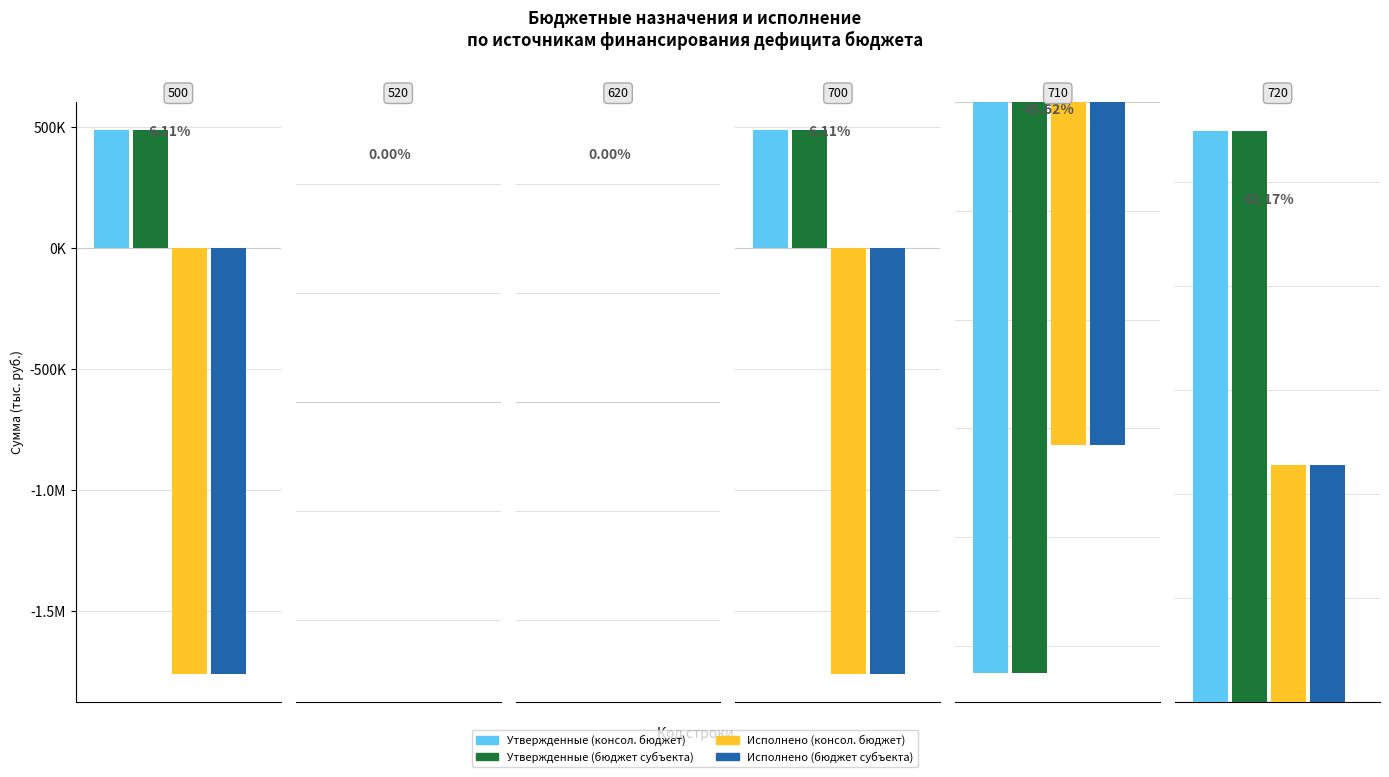

How many data points does each series have?

6